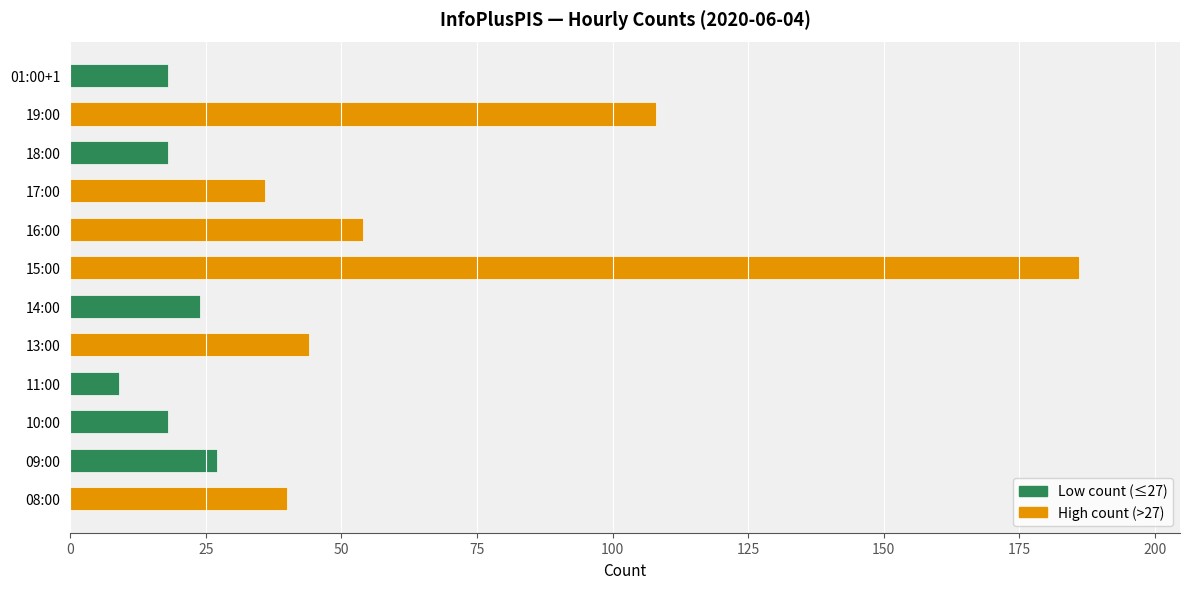

What is the difference between the maximum and minimum values?

177